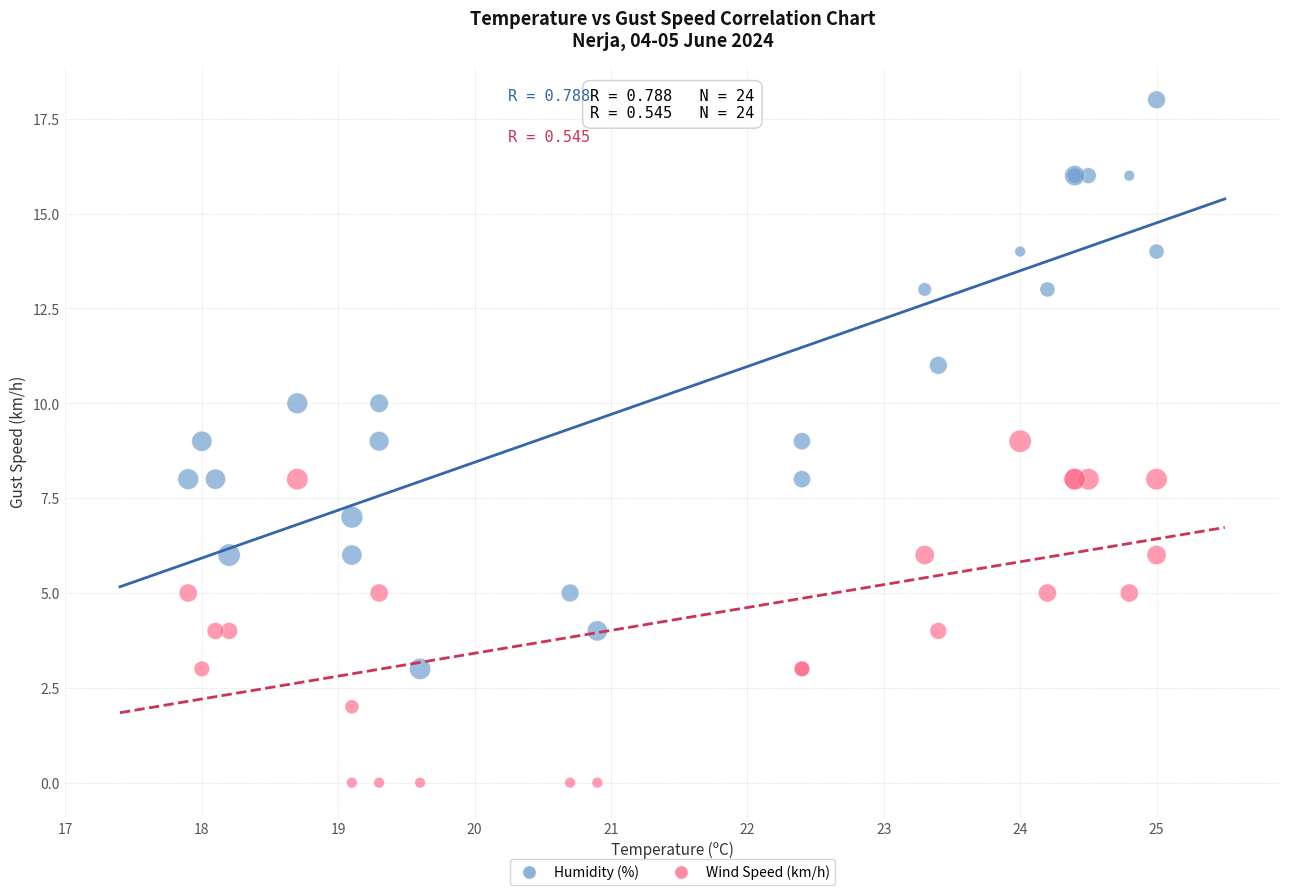

Which series has the widest spread of Y values?

Humidity (%)